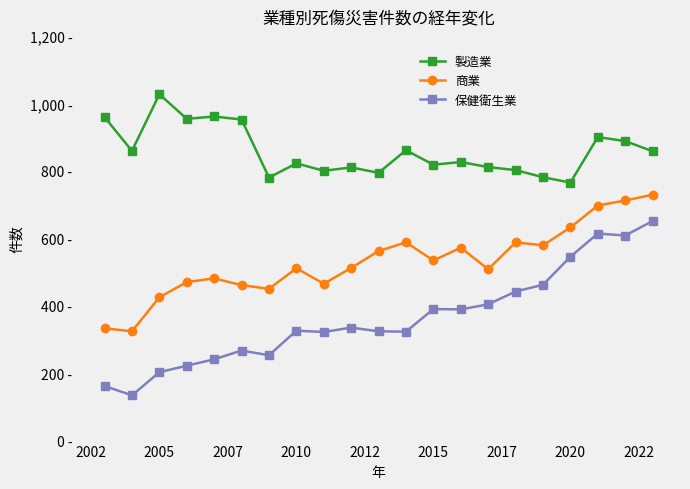

What are all the series names shown in the legend?

製造業, 商業, 保健衛生業